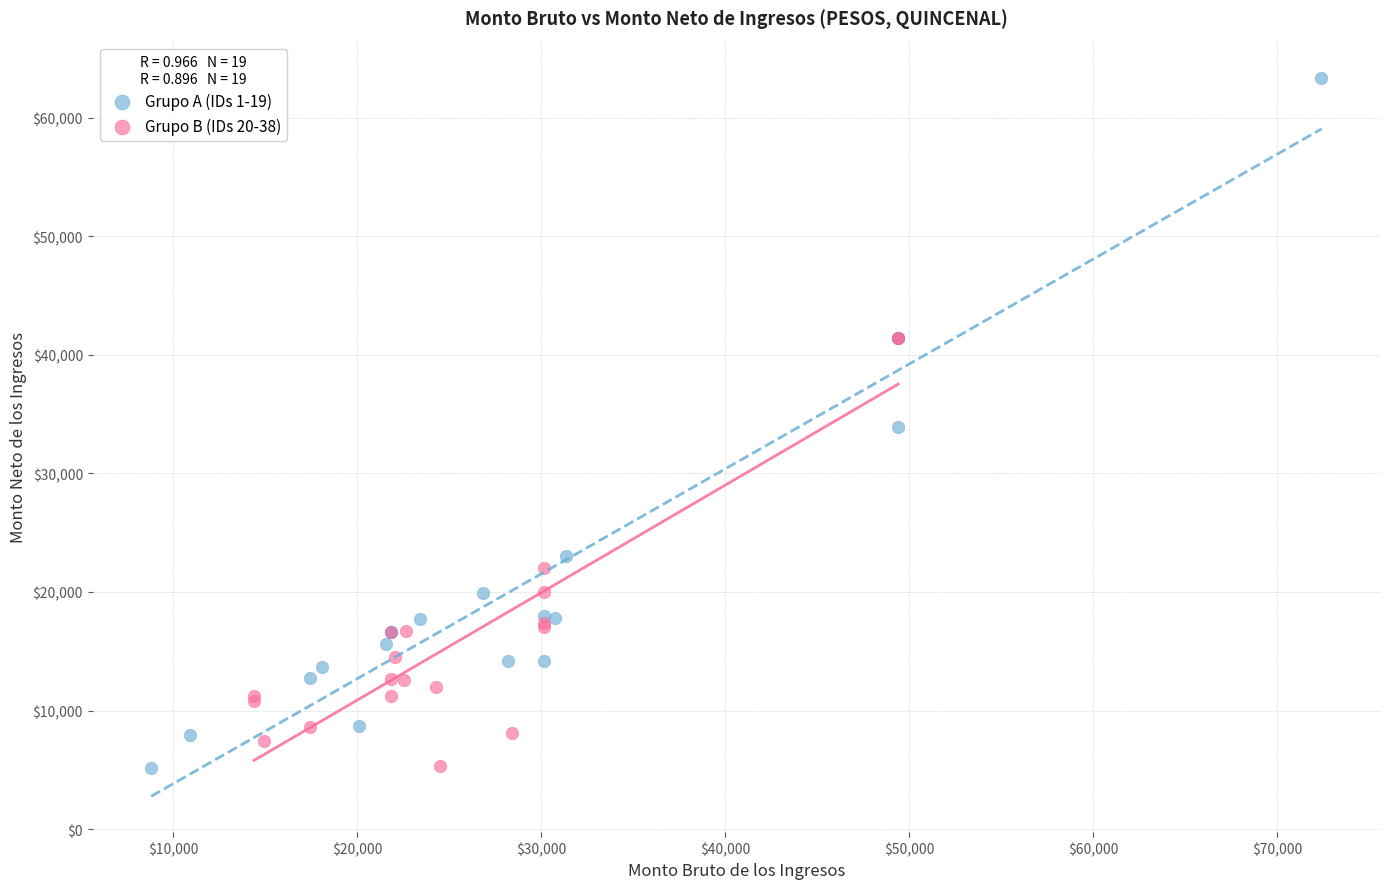

What are all the series names shown in the legend?

Grupo A (IDs 1-19), Grupo B (IDs 20-38)